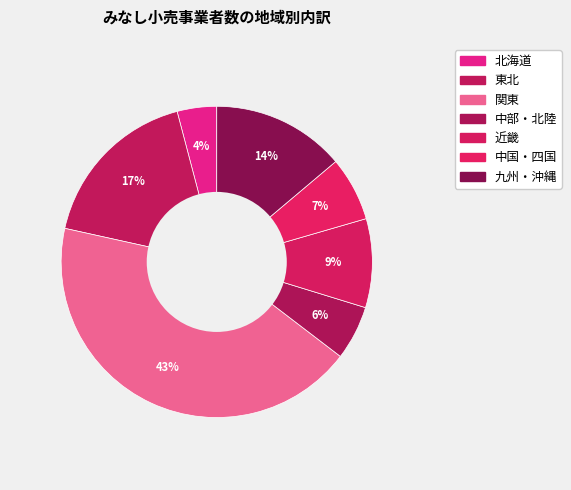

How many segments does this pie chart have?

7